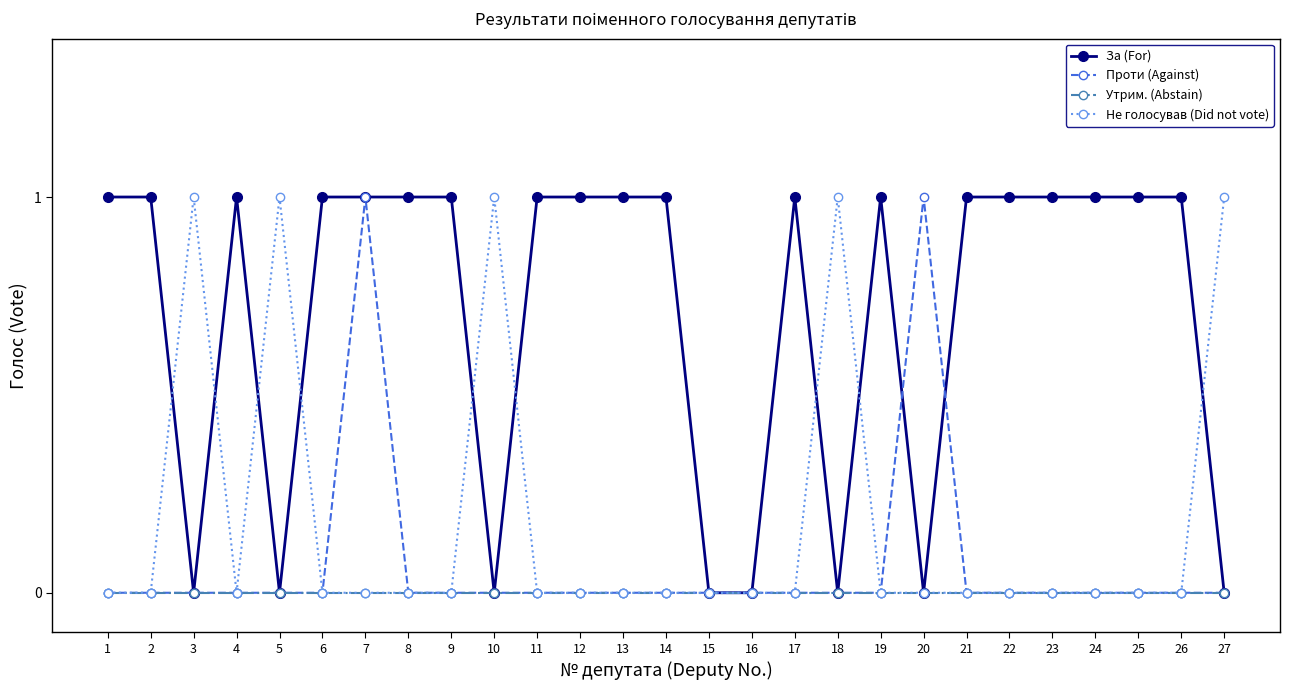

True or false: Не голосував (Did not vote) has more than 0 interior local peaks.

True